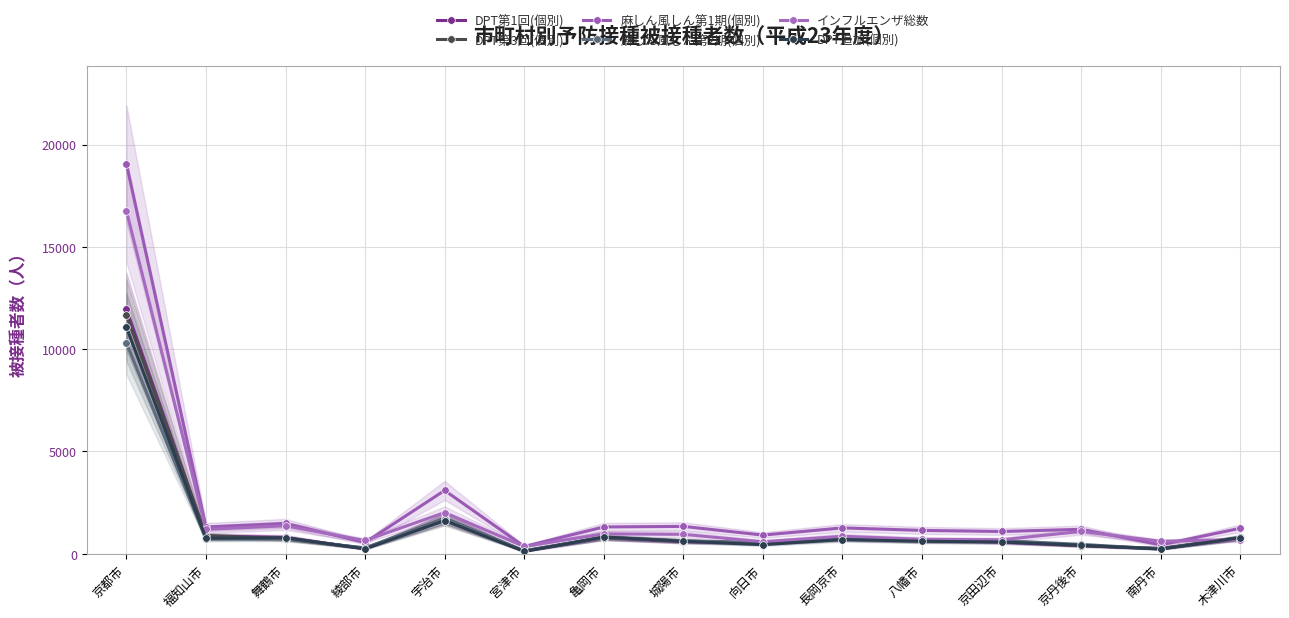

At which label does DPT第3回(個別) reach its peak?

京都市